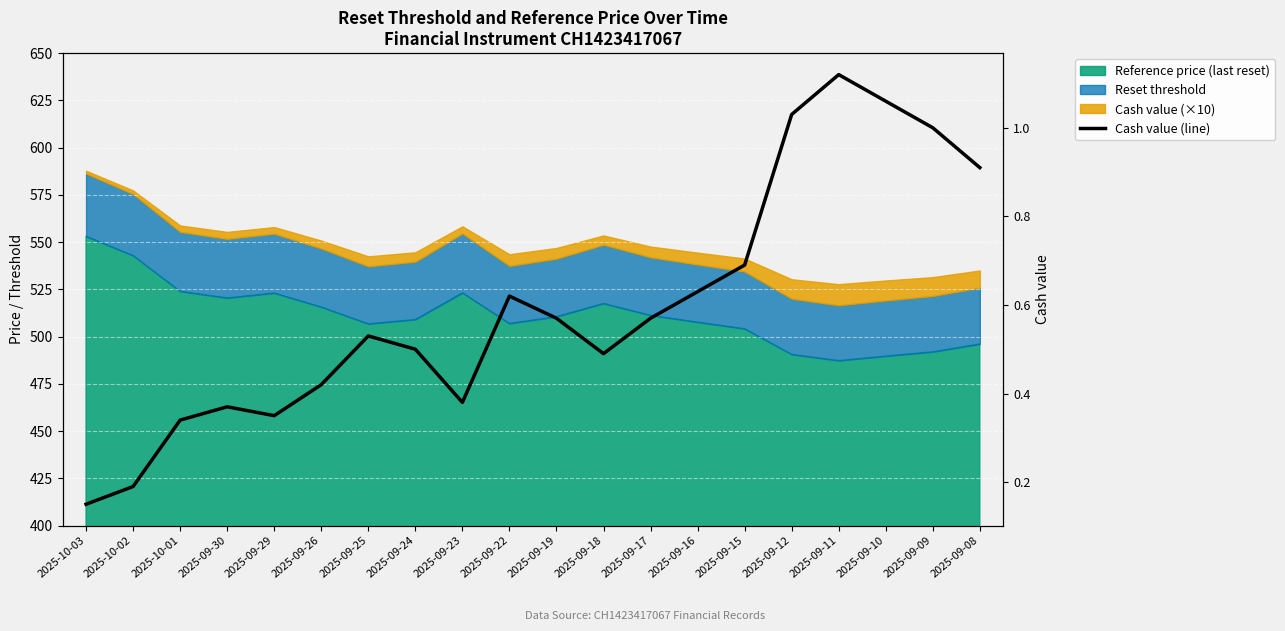

Reading left to right, transcribe all the data shown in this chart.

2025-10-03=0.1	2025-10-02=0.2	2025-10-01=0.3	2025-09-30=0.4	2025-09-29=0.3	2025-09-26=0.4	2025-09-25=0.5	2025-09-24=0.5	2025-09-23=0.4	2025-09-22=0.6	2025-09-19=0.6	2025-09-18=0.5	2025-09-17=0.6	2025-09-16=0.6	2025-09-15=0.7	2025-09-12=1.0	2025-09-11=1.1	2025-09-10=1.1	2025-09-09=1.0	2025-09-08=0.9